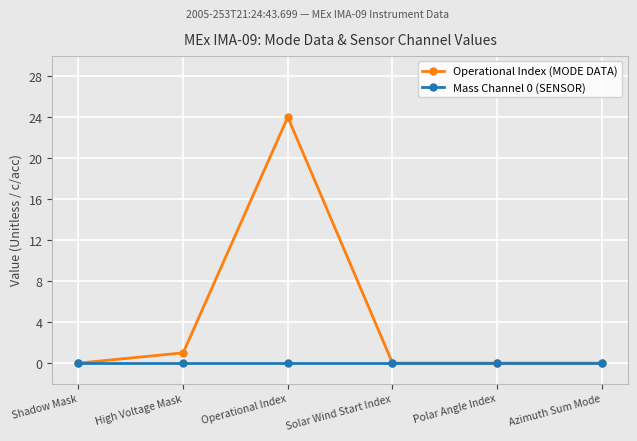

Reading right to left, transcribe all the data shown in this chart.

Operational Index (MODE DATA): Azimuth Sum Mode=0	Polar Angle Index=0	Solar Wind Start Index=0	Operational Index=24	High Voltage Mask=1	Shadow Mask=0
Mass Channel 0 (SENSOR): Azimuth Sum Mode=0	Polar Angle Index=0	Solar Wind Start Index=0	Operational Index=0	High Voltage Mask=0	Shadow Mask=0